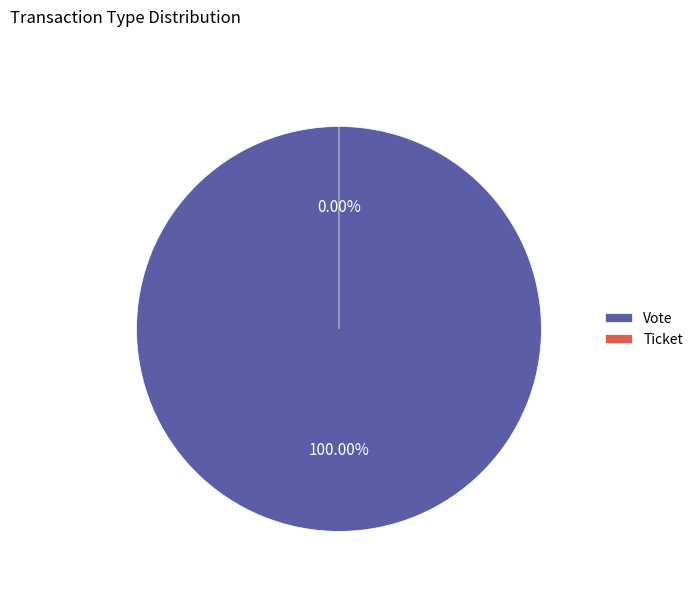

Which has a higher value, Ticket or Vote?

Vote